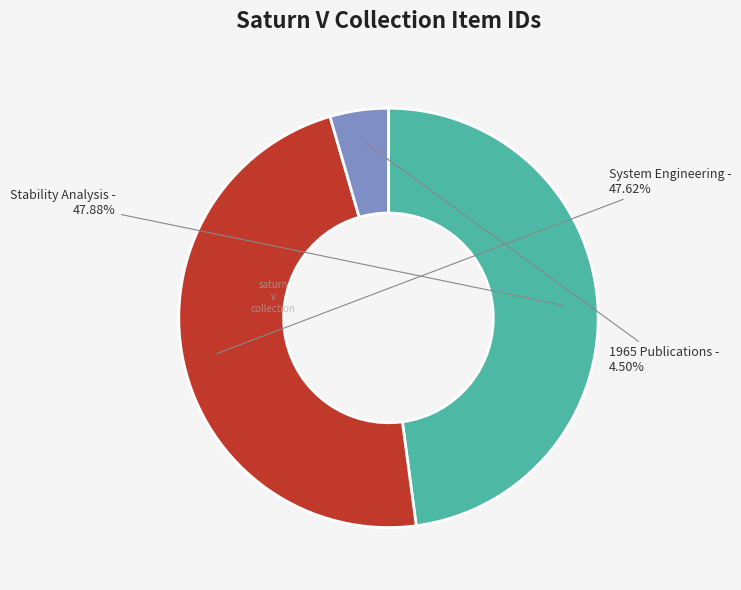

Does any single category account for the majority?

No